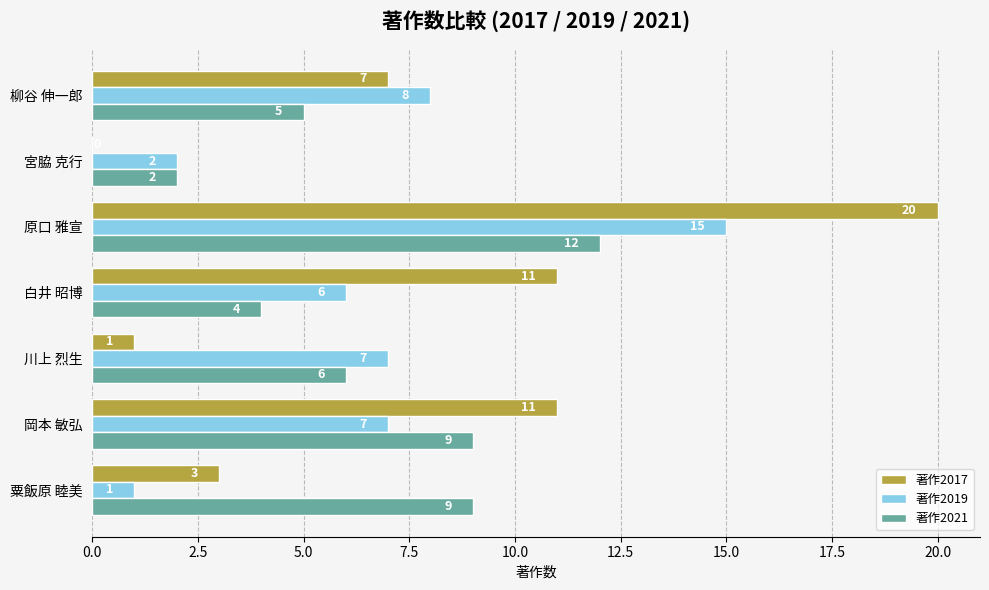

What is the sum of the 著作2017 values at 柳谷 伸一郎 and 白井 昭博?

18